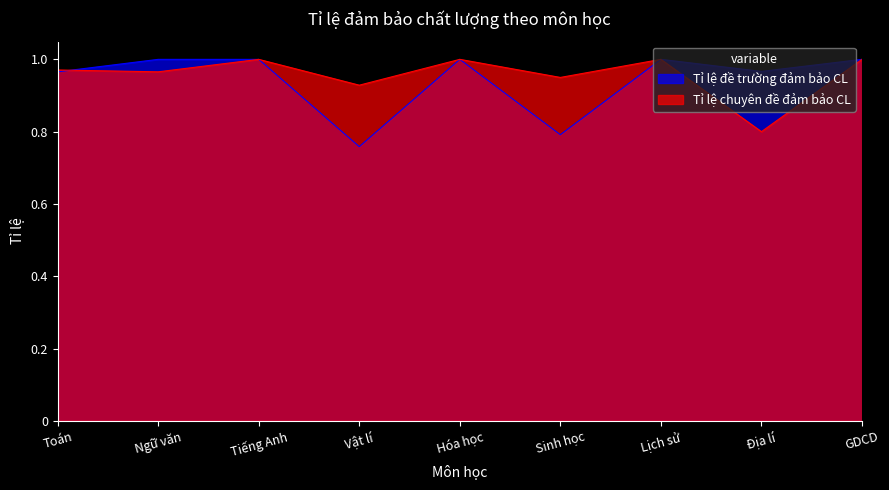

At which label is Tỉ lệ chuyên đề đảm bảo CL closest to 0?

Địa lí